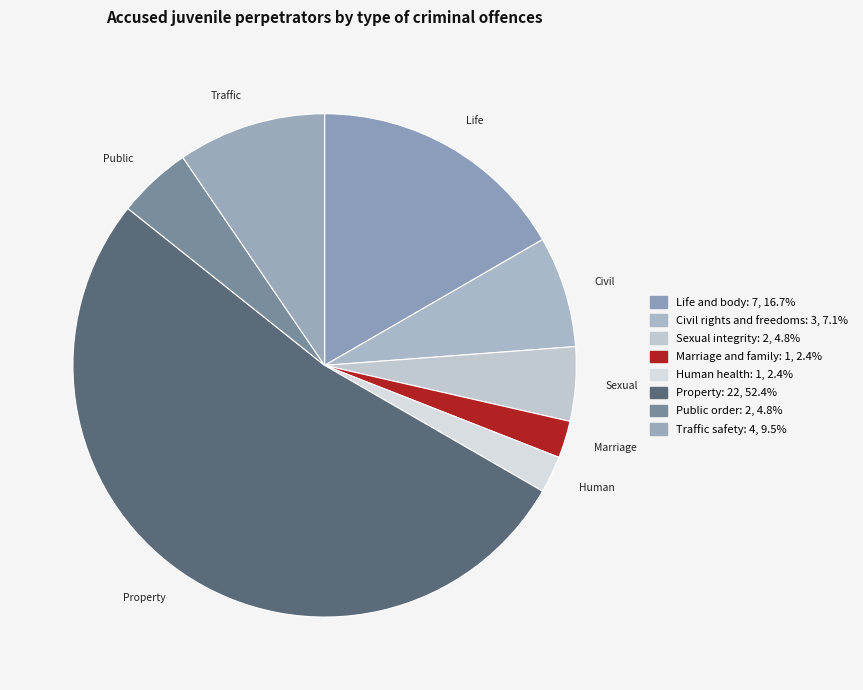

How many slices are in this pie chart?

8